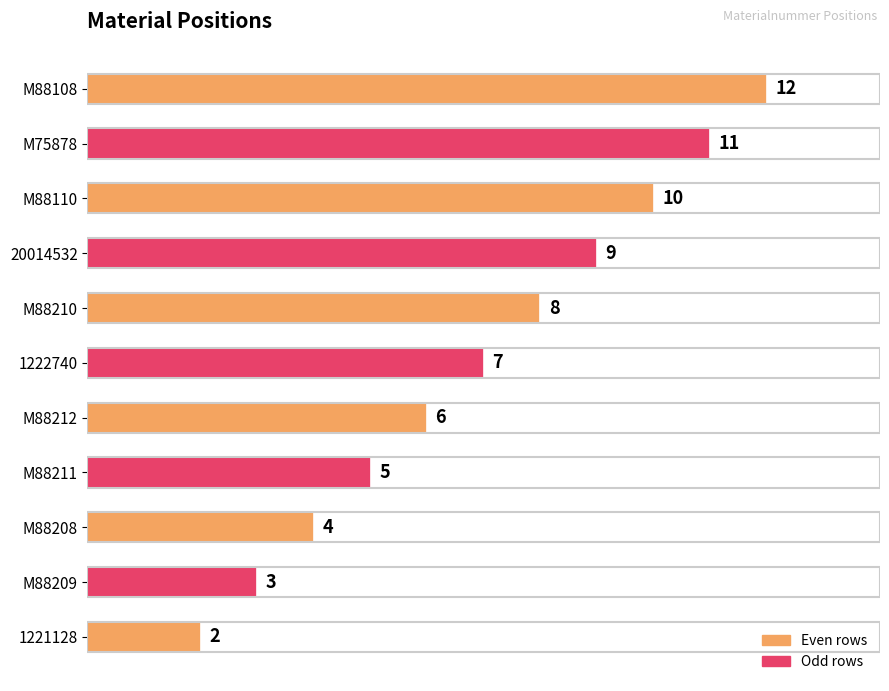

Between M88209 and M75878, which is larger?

M75878